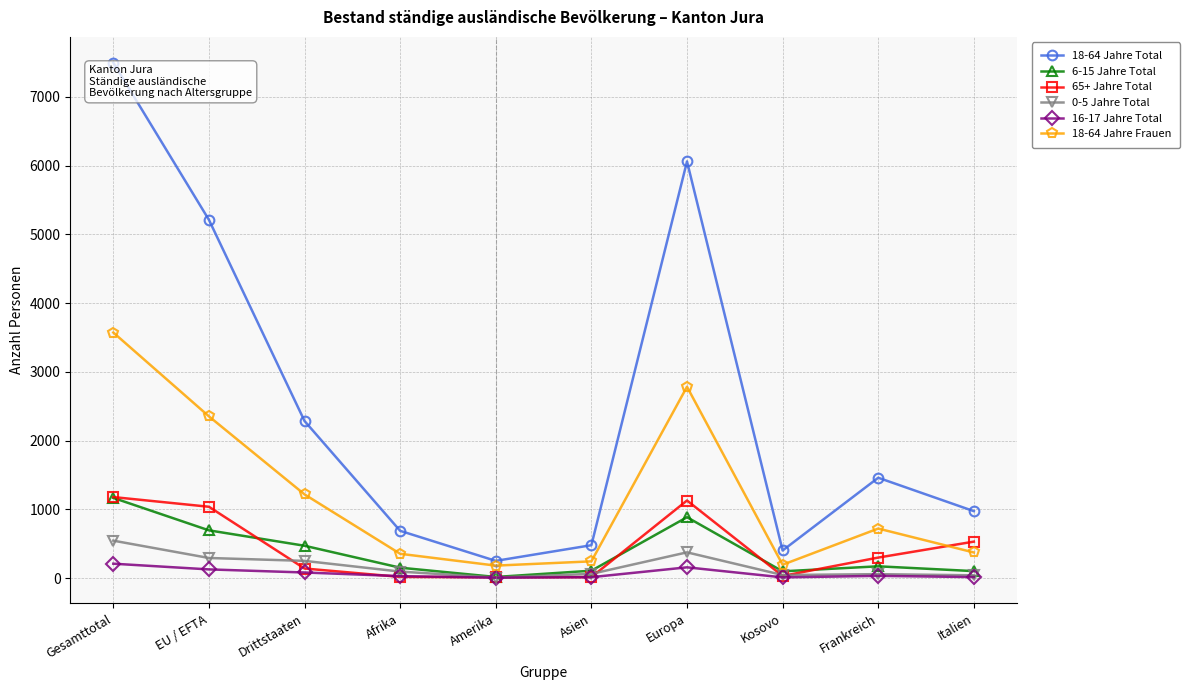

At which label does 16-17 Jahre Total first exceed 34?

Gesamttotal